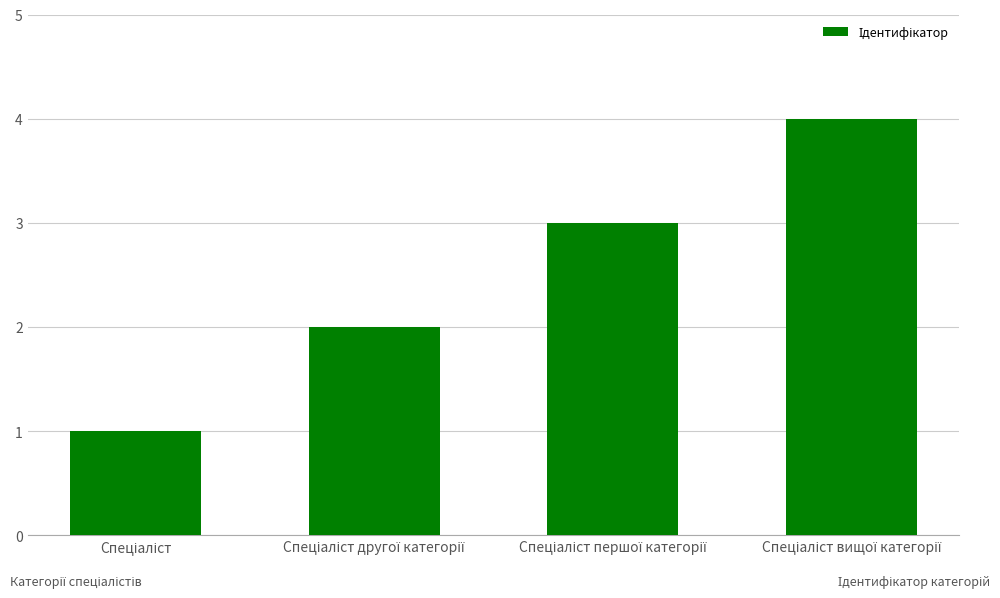

What is the difference between the maximum and minimum values?

3